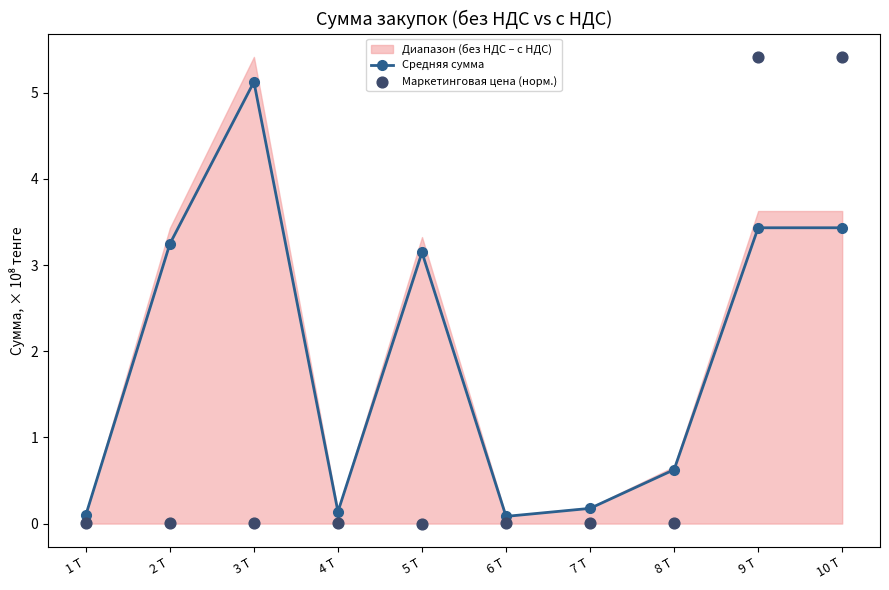

Which series has the largest Y range (max minus min)?

Маркетинговая цена (норм.)